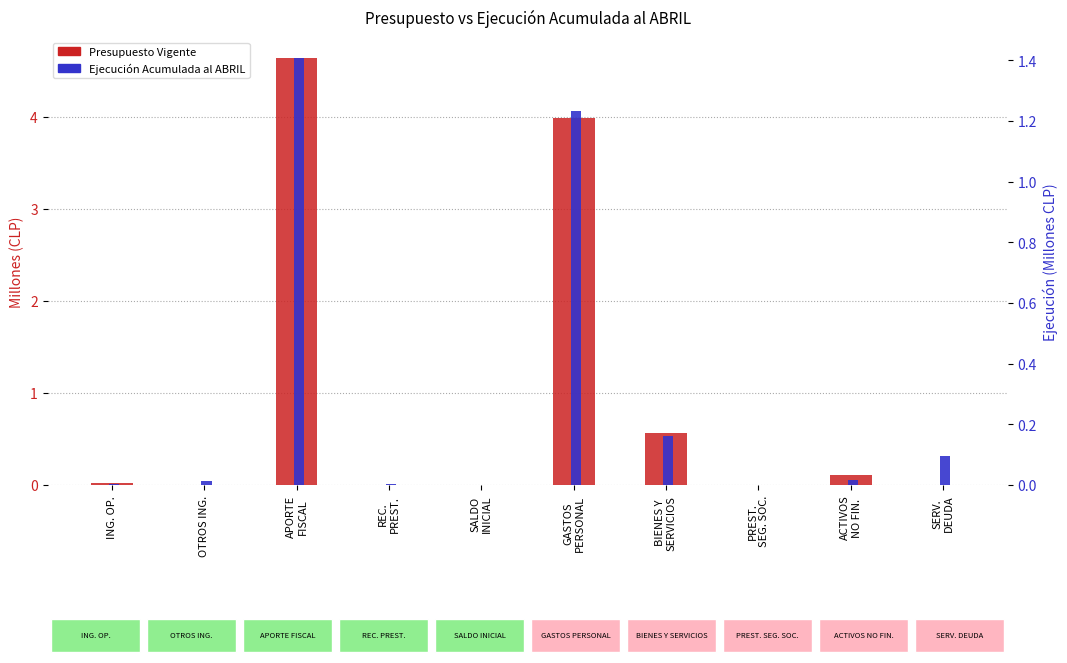

List the series in order of their overall mean, lowest first.

Ejecución Acumulada al ABRIL, Presupuesto Vigente